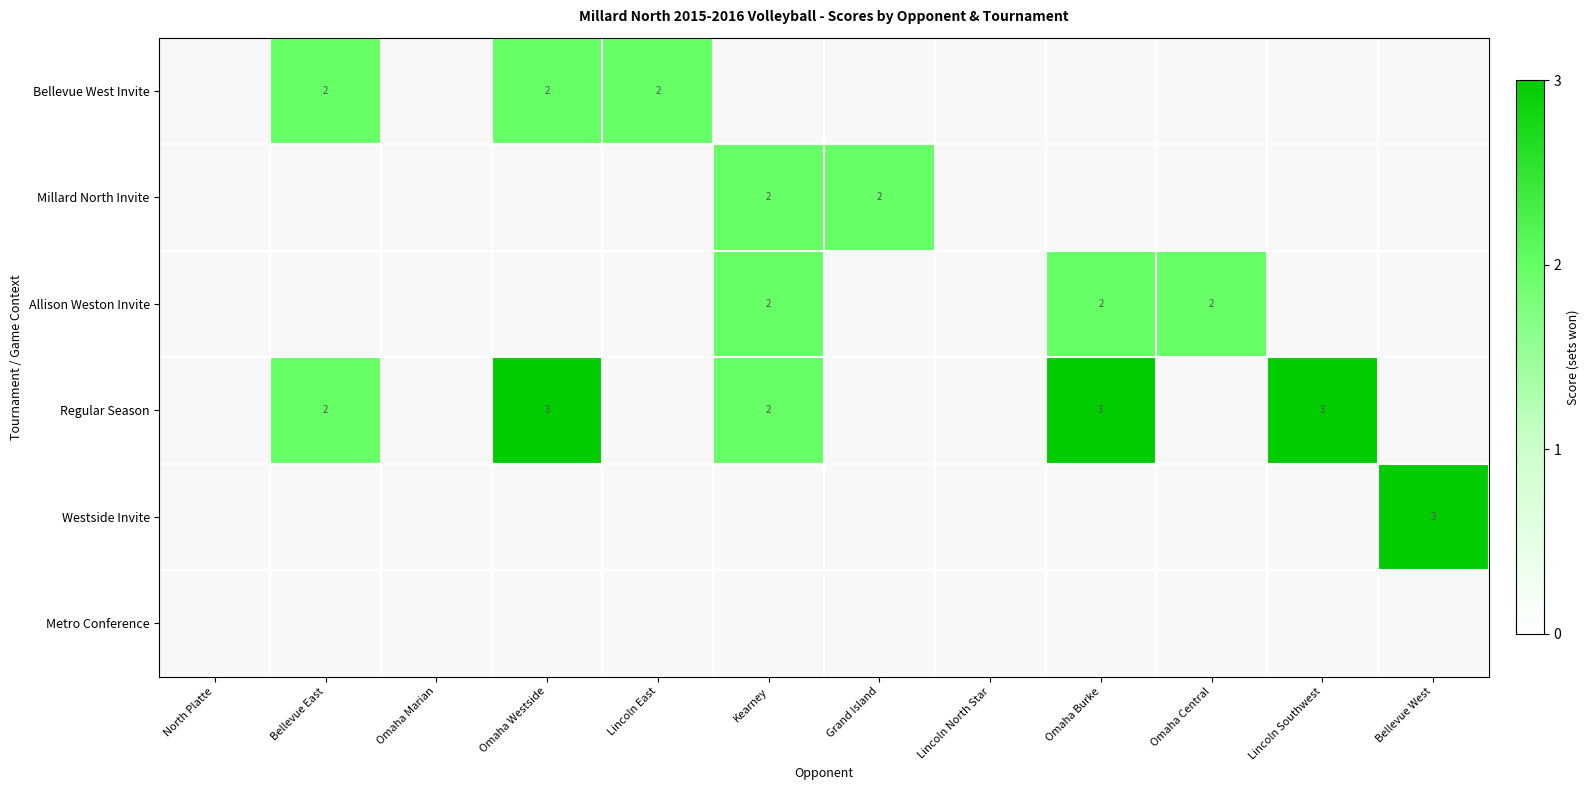

What is the sum of the Regular Season values at Bellevue West and Omaha Burke?

3